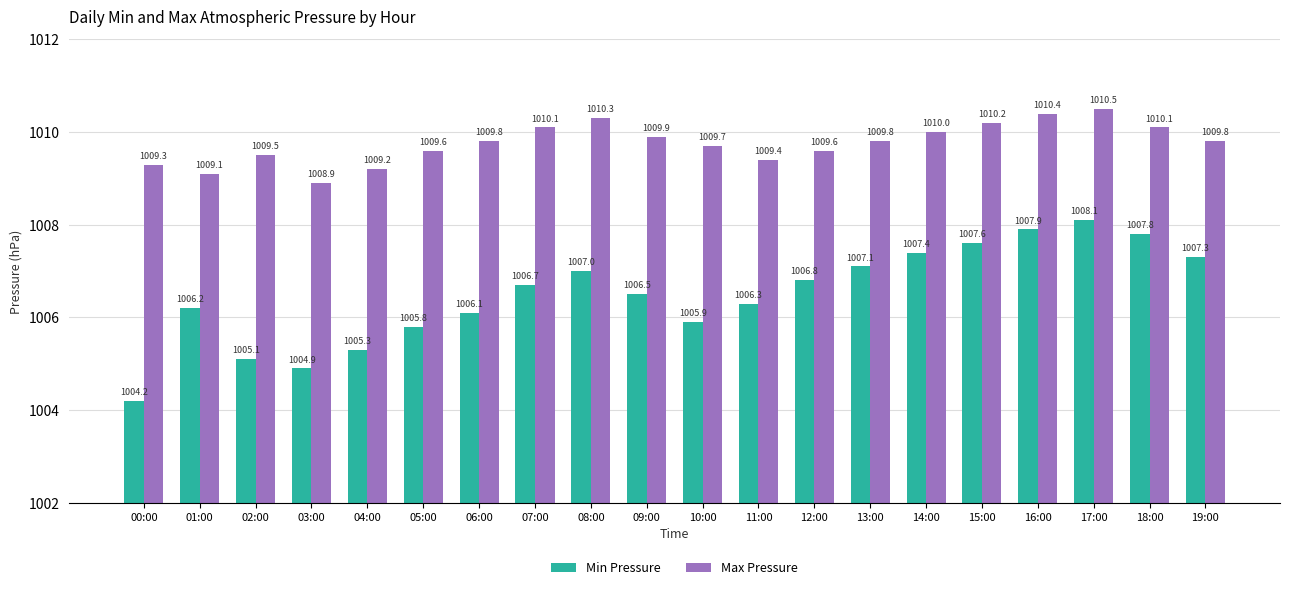

The value of Min Pressure at 05:00 is 378.7. True or false?

False